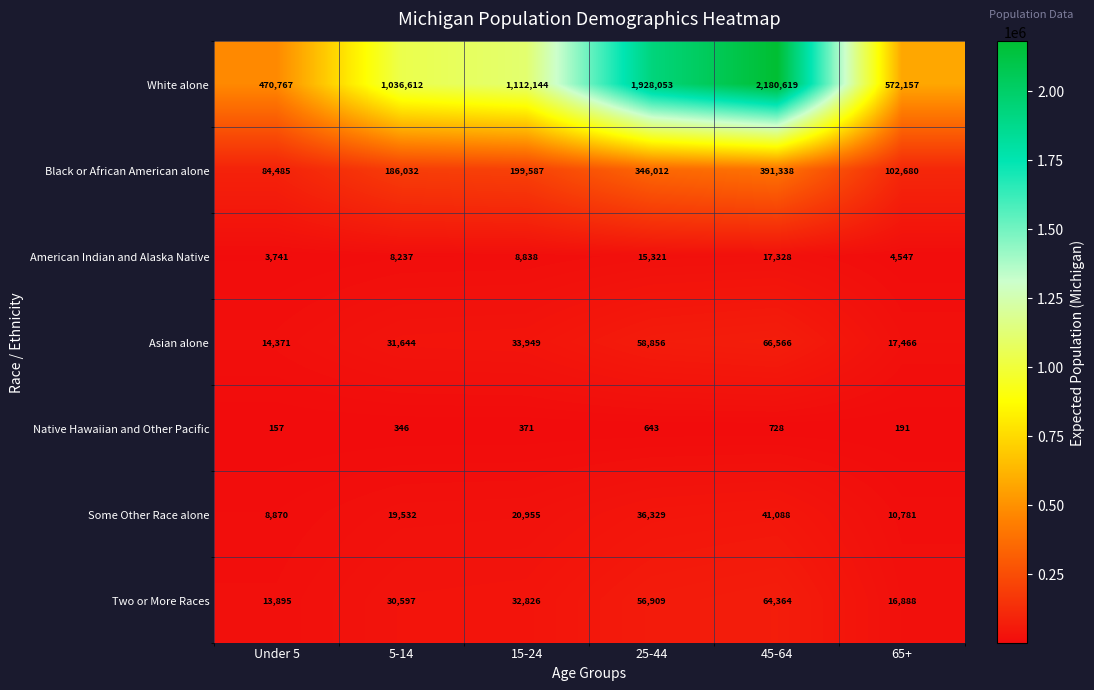

What is the total value across all series at Under 5?

596286